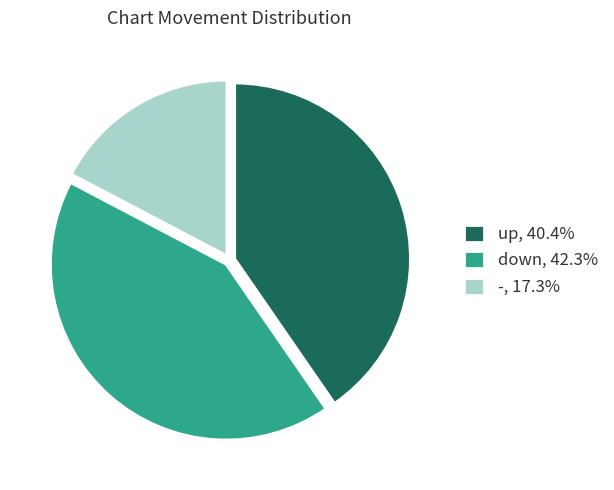

How many segments does this pie chart have?

3